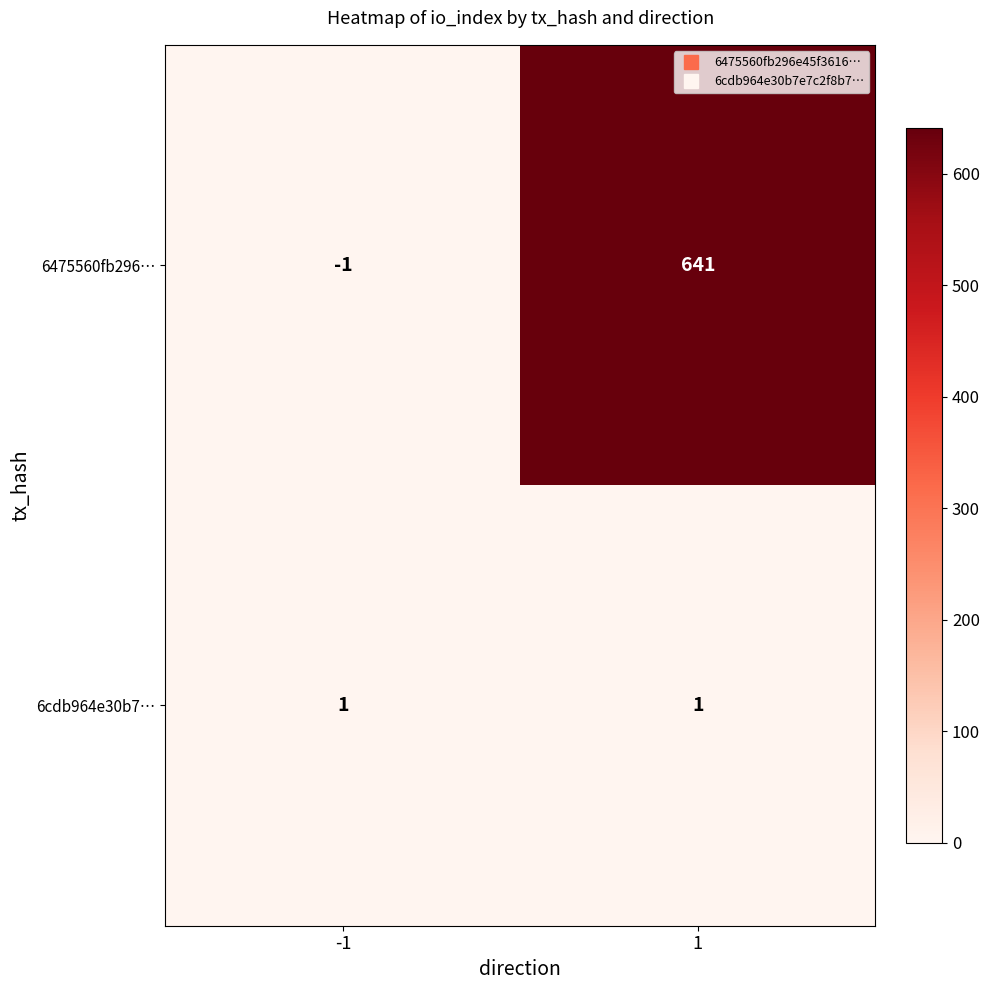

List the series in order of their peak value, highest first.

6475560fb296…, 6cdb964e30b7…